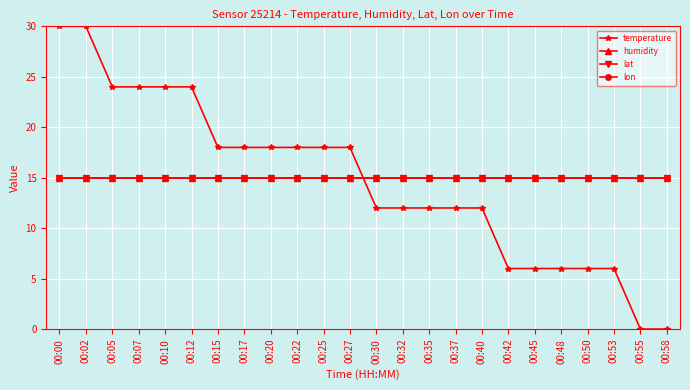

True or false: temperature has a value of 24.0 at 00:05.

True